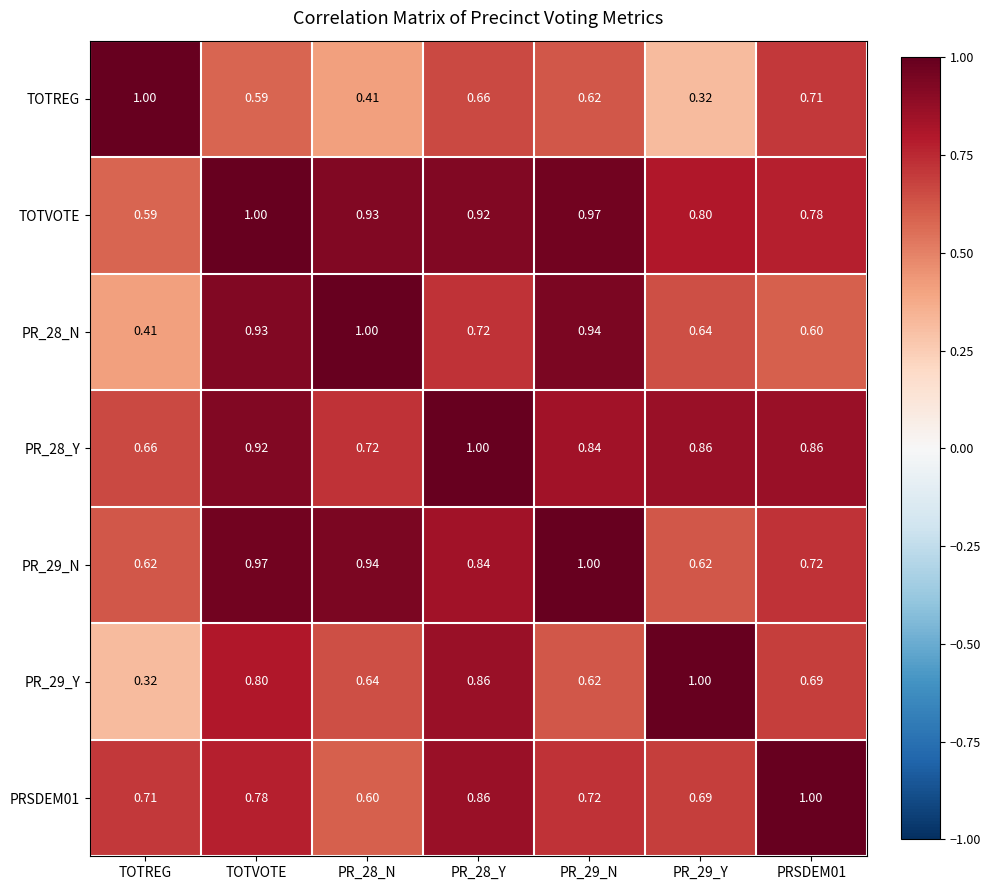

Which series has the largest total across all categories?

TOTVOTE